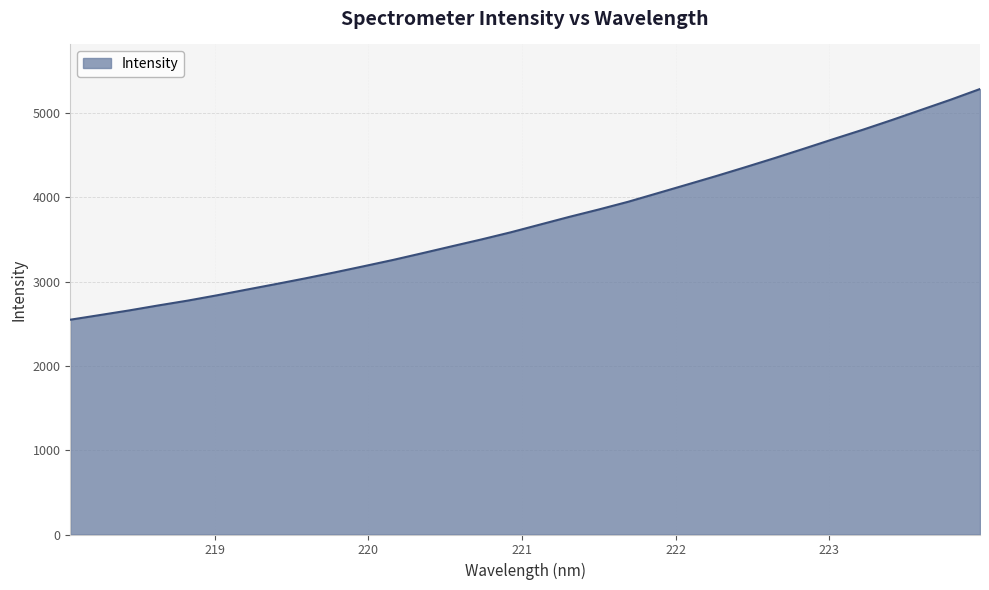

What is the smallest value displayed?

2548.8